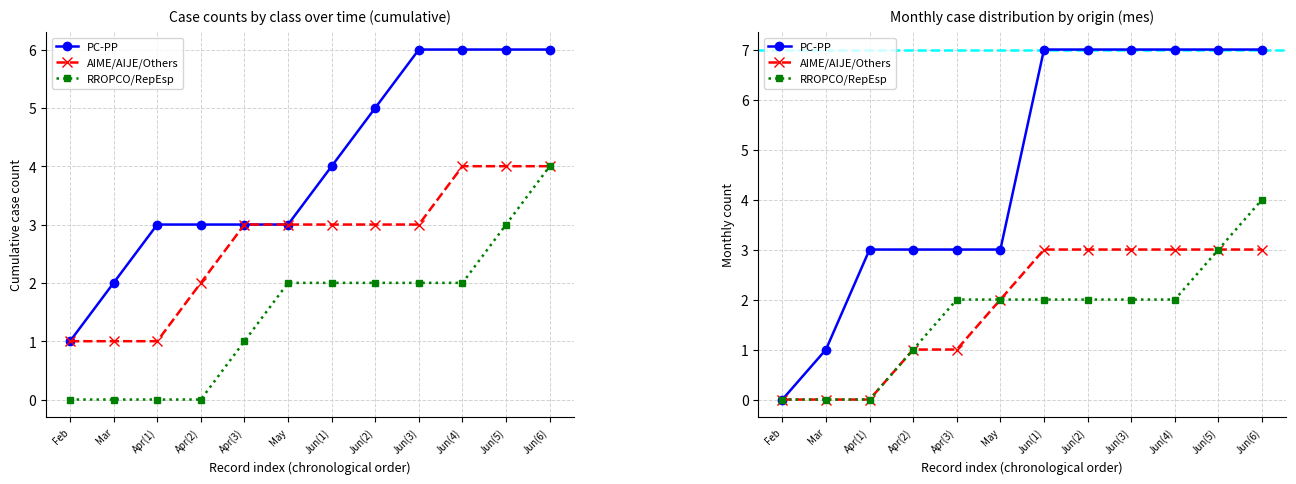

Does the chart have visible grid lines?

Yes